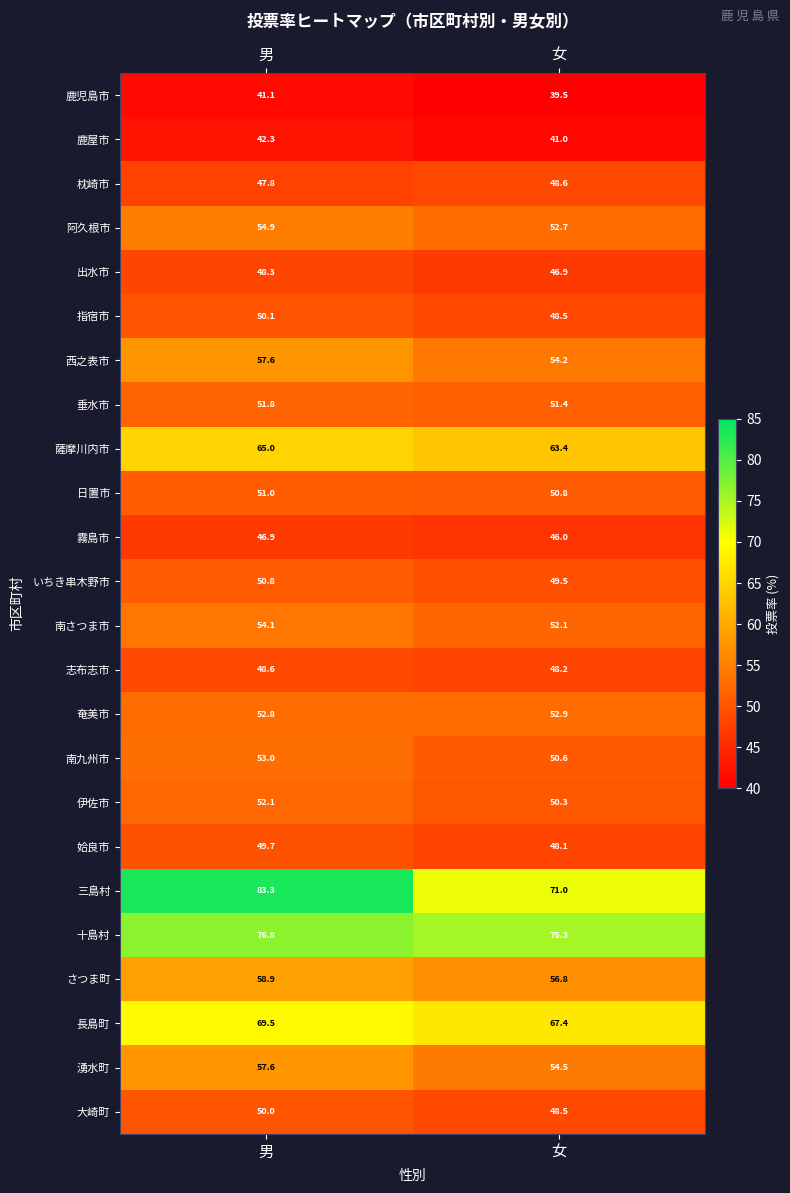

What is the maximum value shown in the chart?

83.3